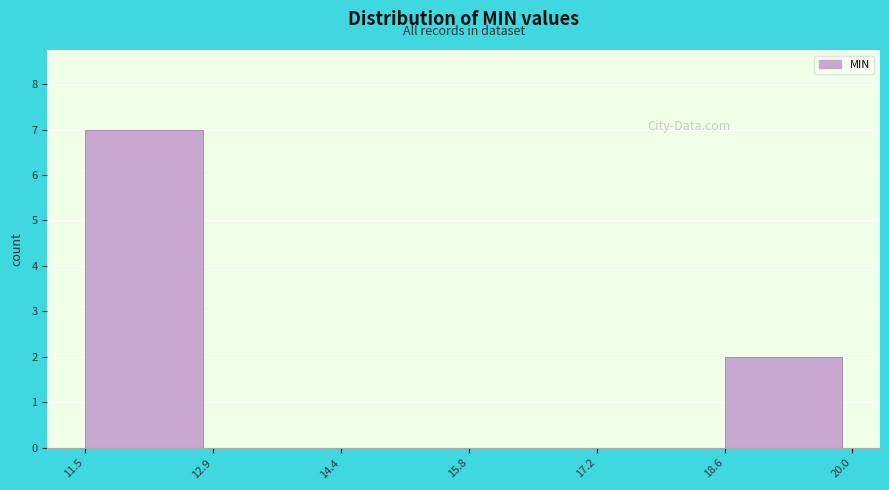

Reading left to right, list every bar in this chart as the range it spans on the x-axis followed by its height. The values are not printed on the chart, so give them approximately, as read against the axis.

11.5 to 12.9: 7
12.9 to 14.4: 0
14.4 to 15.8: 0
15.8 to 17.2: 0
17.2 to 18.6: 0
18.6 to 20.0: 2